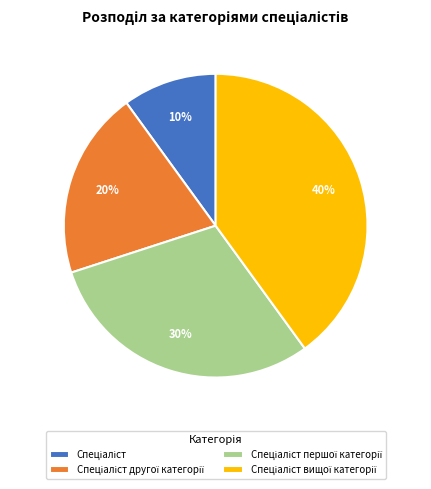

To the nearest percent, what is the average slice percentage?

25%